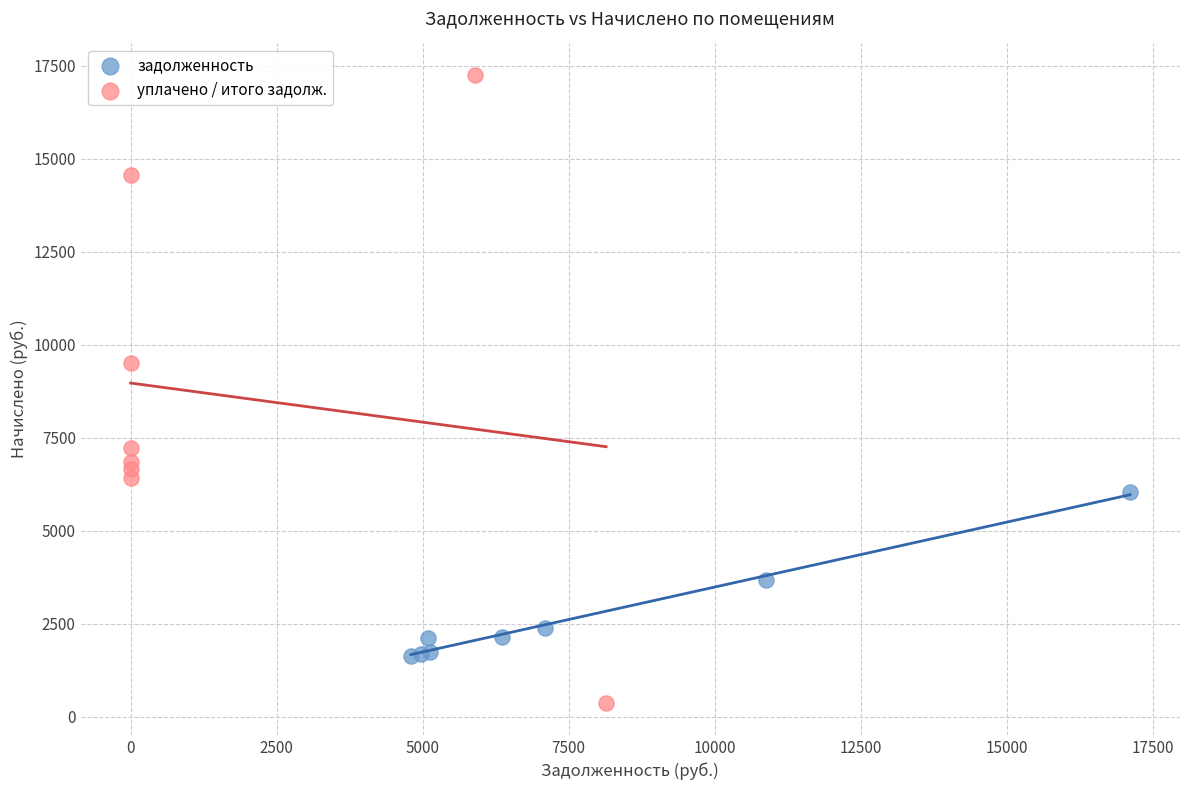

Which series has the largest Y range (max minus min)?

уплачено / итого задолж.